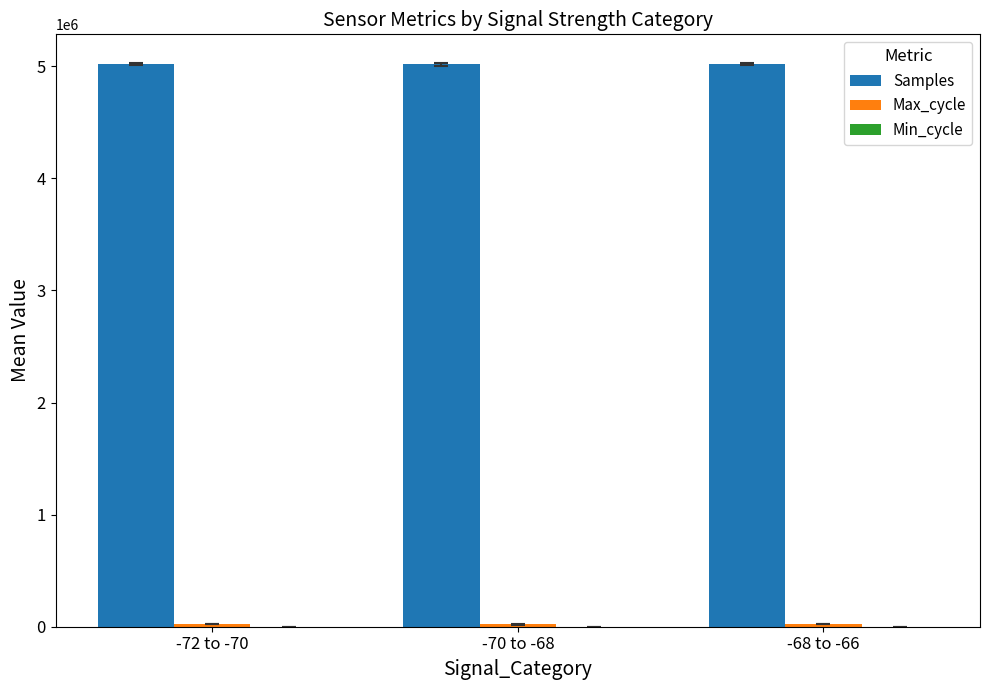

What is the greatest value displayed?

5020707.6